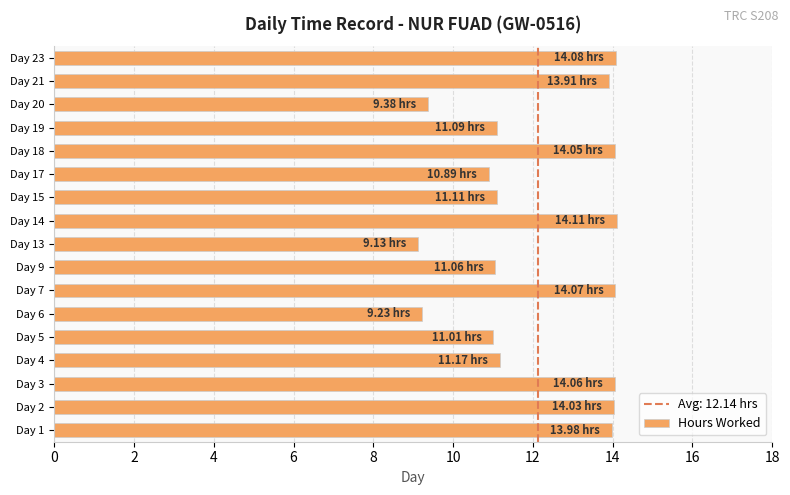

Between Day 6 and Day 15, which is larger?

Day 15